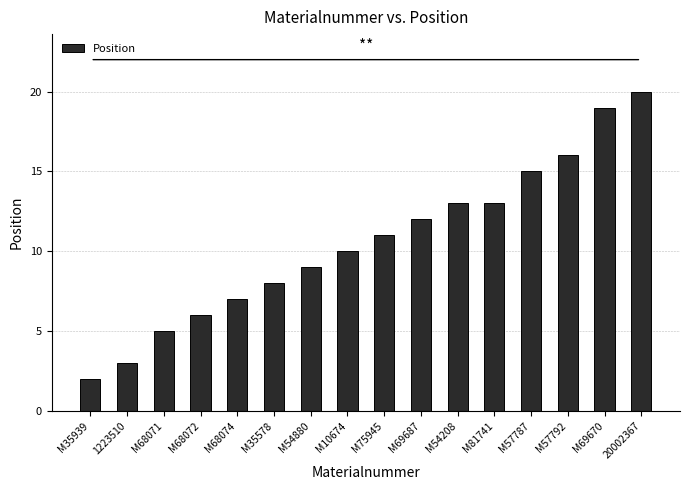

At which category does the chart reach its minimum across all series?

M35939